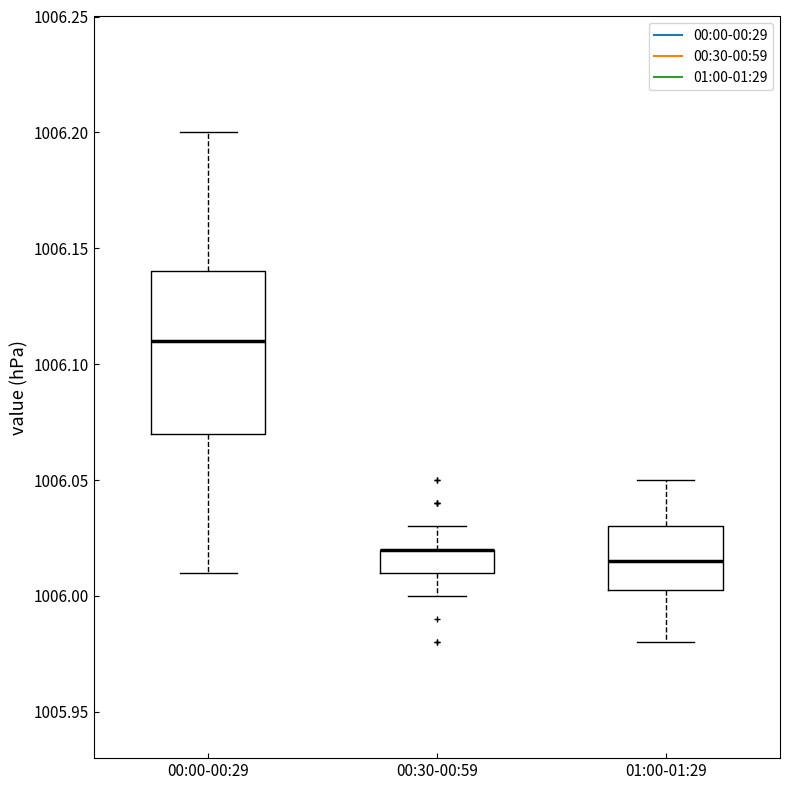

Reading left to right, transcribe this box plot: for each box, give where its median line is, the range the box spans, and where its two whiskers end, as read against the y-axis. The values are not printed on the chart, so give them approximately, as read against the axis.

00:00-00:29: median 1006.110, box 1006.070 to 1006.140, whiskers 1006.010 to 1006.200
00:30-00:59: median 1006.020 (drawn on the box's upper edge), box 1006.010 to 1006.020, whiskers 1006.000 to 1006.030
01:00-01:29: median 1006.015, box 1006.005 to 1006.030, whiskers 1005.980 to 1006.050